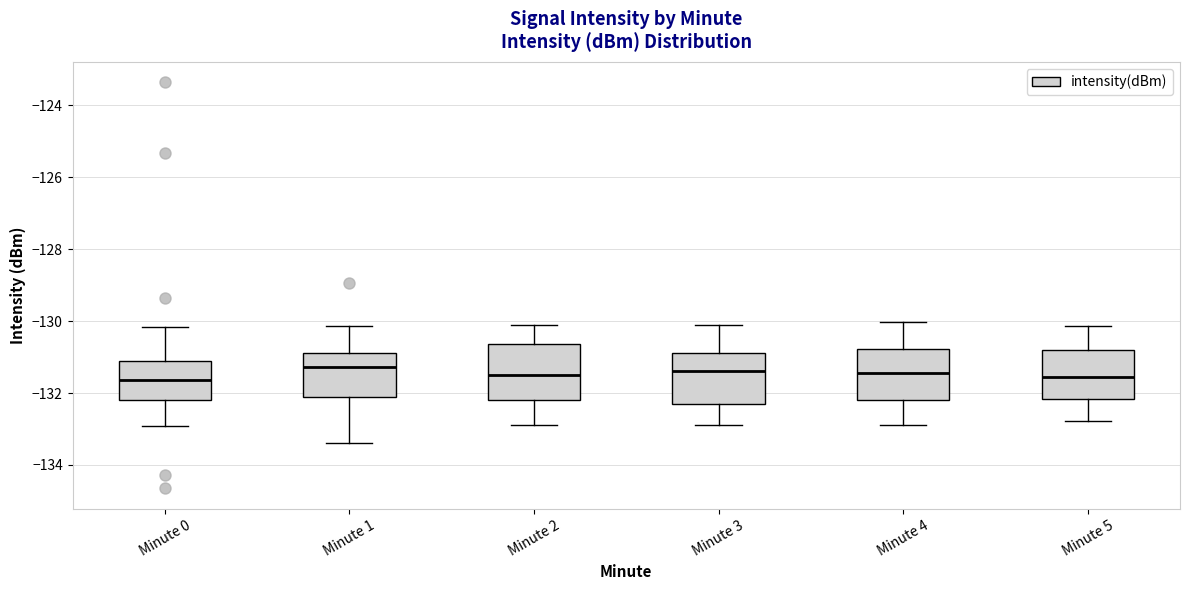

Where is the lower edge of the box for Minute 3 on the y-axis? The values are not printed on the chart, so give them approximately, as read against the axis.

-132.4